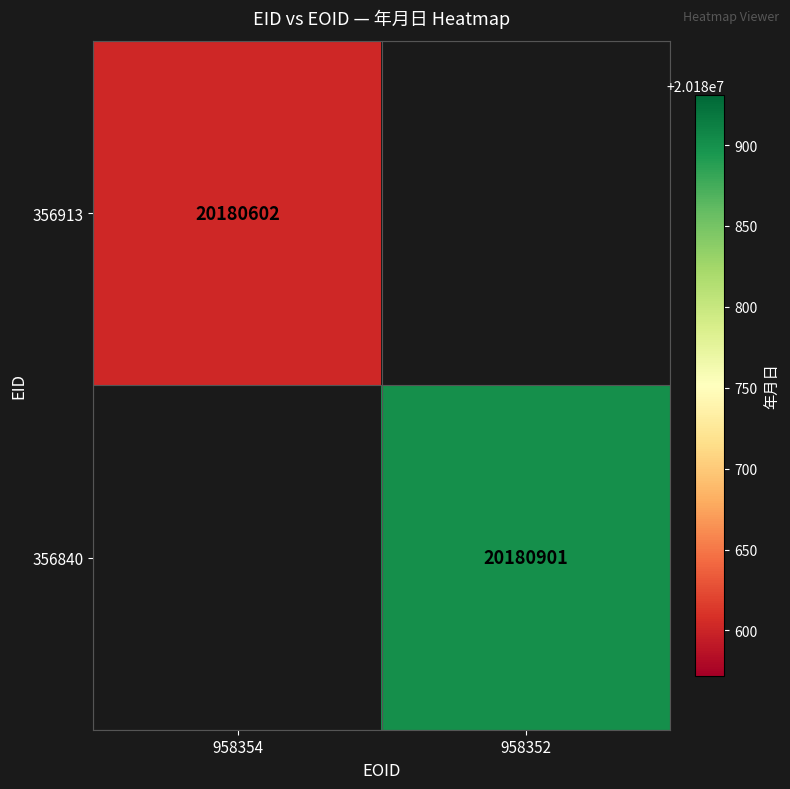

The 356913 series shows 20180602 at 958354. True or false?

True